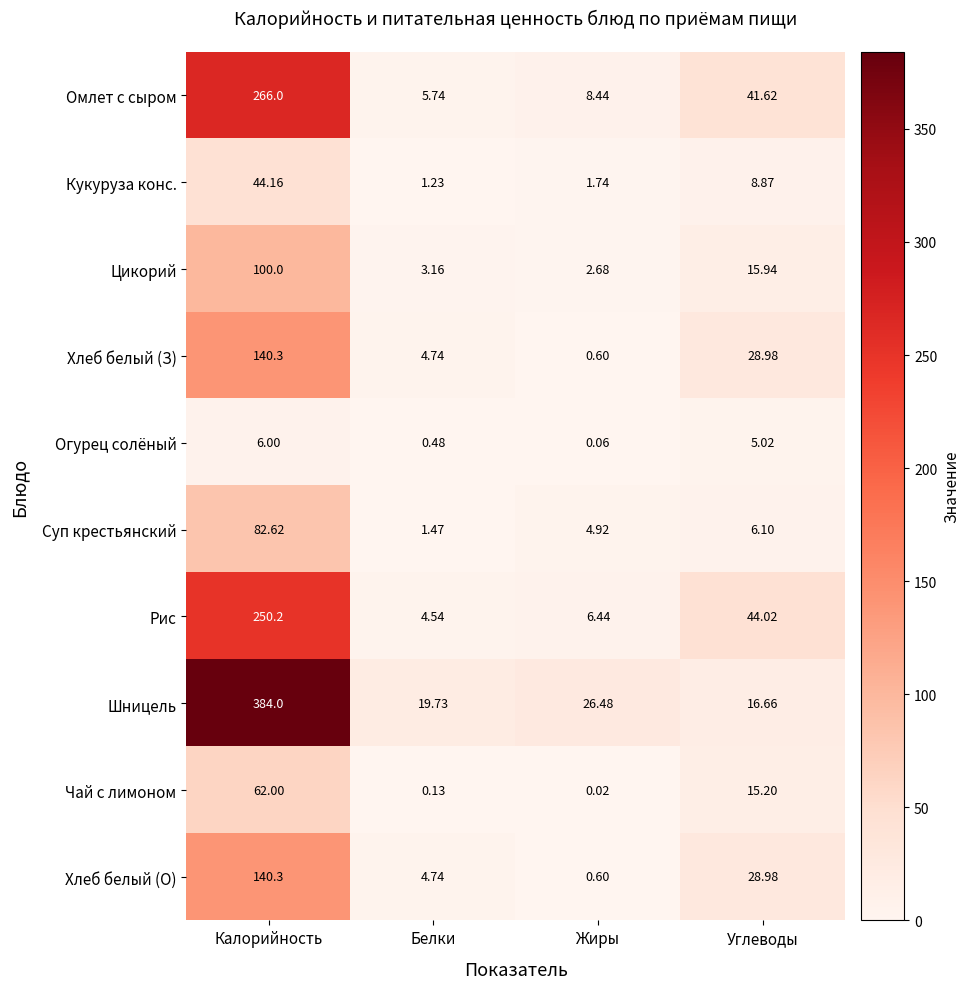

At how many categories does at least one series exceed 154?

1